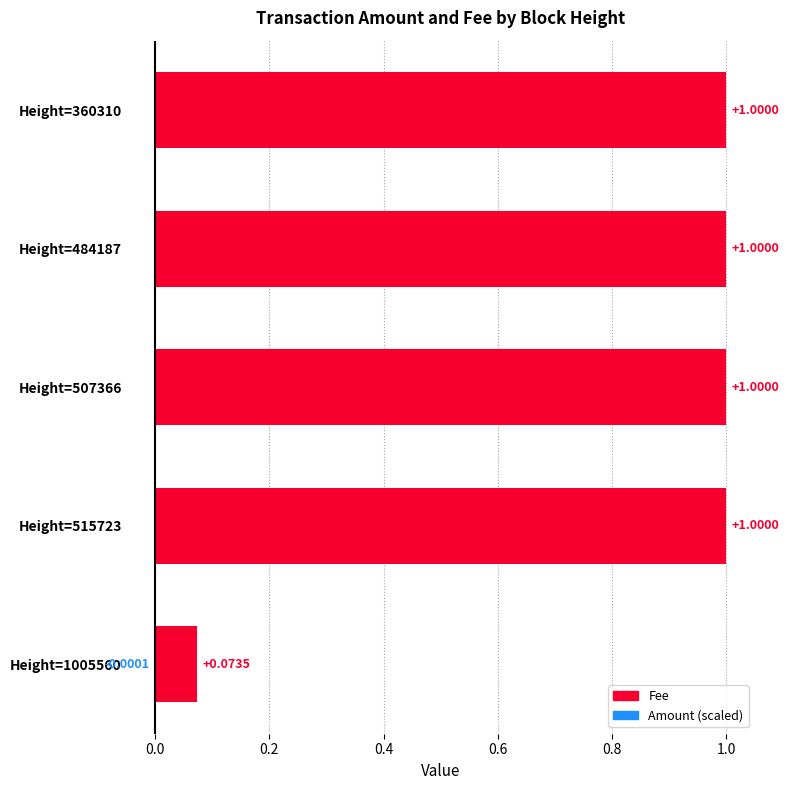

The Fee series shows 1.6 at Height=484187. True or false?

False